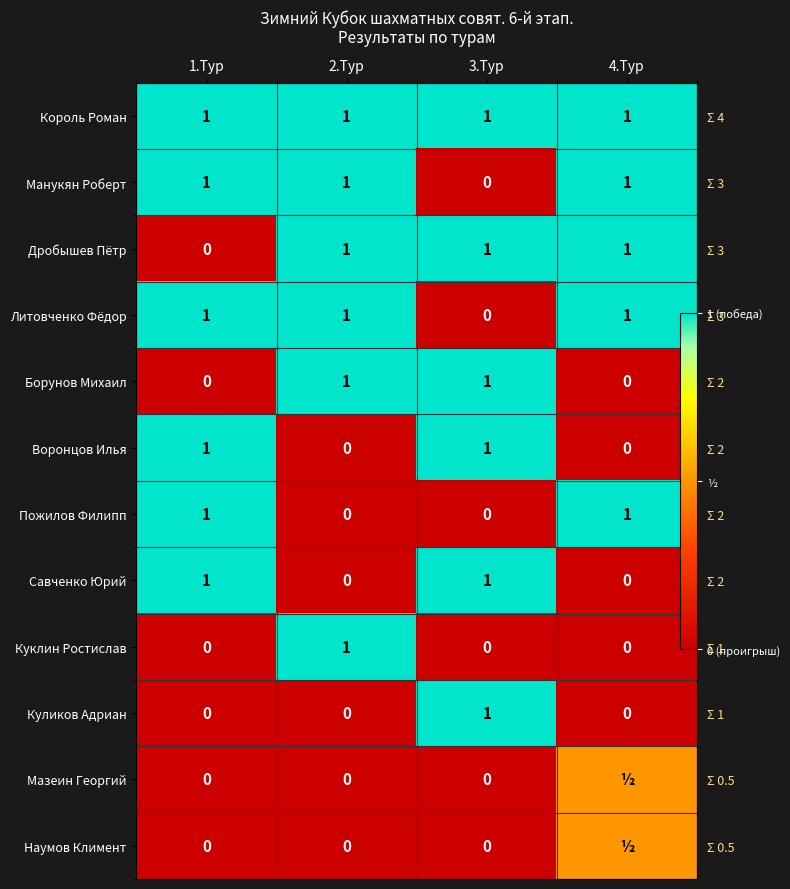

What is the difference between the maximum and second lowest values in the Воронцов Илья series?

1.0